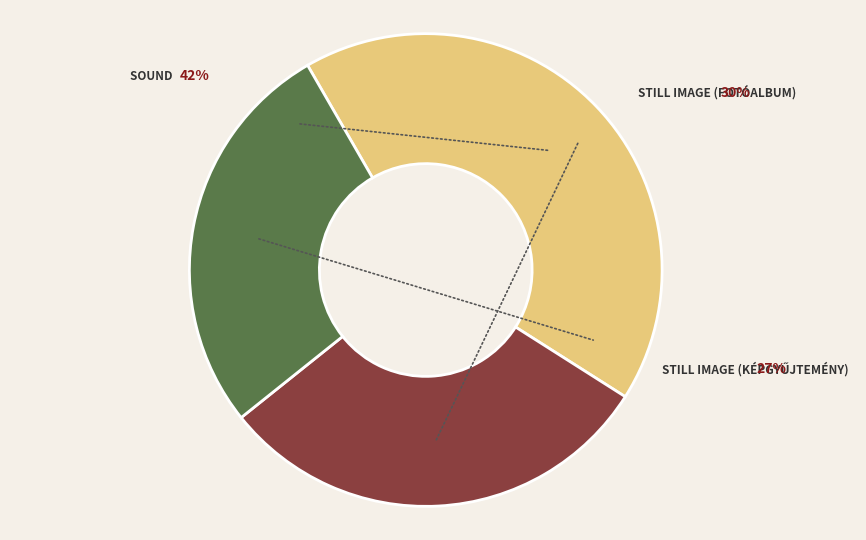

The Still Image (fotóalbum) slice represents 30% of the pie. True or false?

True